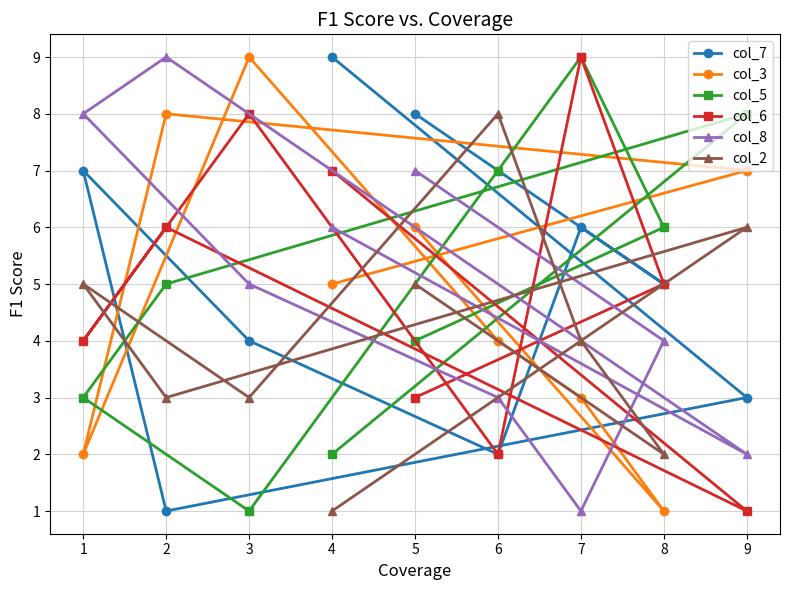

What is the greatest value displayed?

9